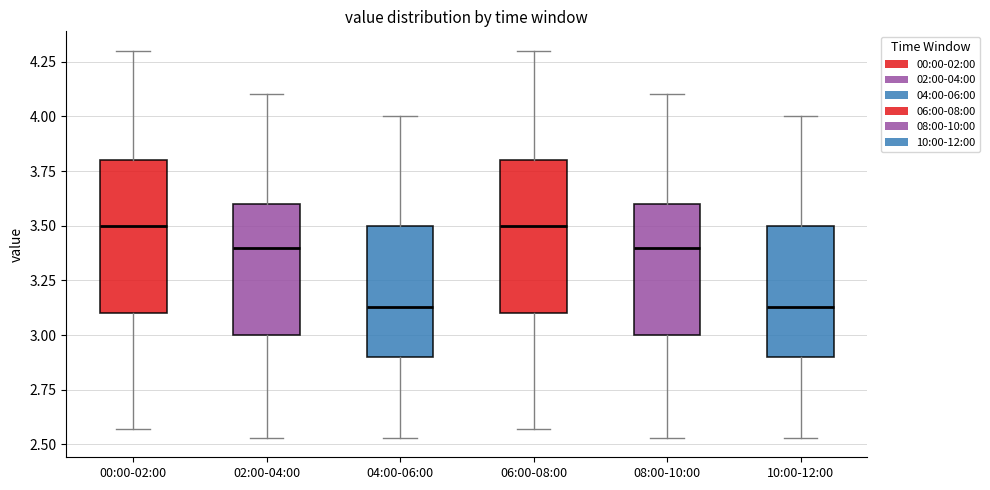

Reading left to right, read every box against the y-axis: the position of its median line, the range the box covers, and the ends of its whiskers. The values are not printed on the chart, so give them approximately, as read against the axis.

00:00-02:00: median 3.50, box 3.10 to 3.80, whiskers 2.55 to 4.30
02:00-04:00: median 3.40, box 3.00 to 3.60, whiskers 2.55 to 4.10
04:00-06:00: median 3.15, box 2.90 to 3.50, whiskers 2.55 to 4.00
06:00-08:00: median 3.50, box 3.10 to 3.80, whiskers 2.55 to 4.30
08:00-10:00: median 3.40, box 3.00 to 3.60, whiskers 2.55 to 4.10
10:00-12:00: median 3.15, box 2.90 to 3.50, whiskers 2.55 to 4.00